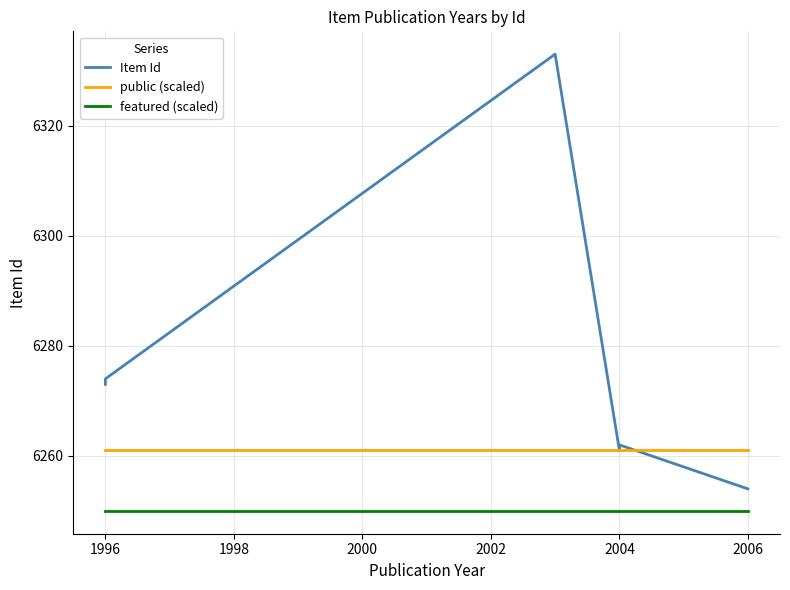

Between 2004 and 1998, which is larger?

1998